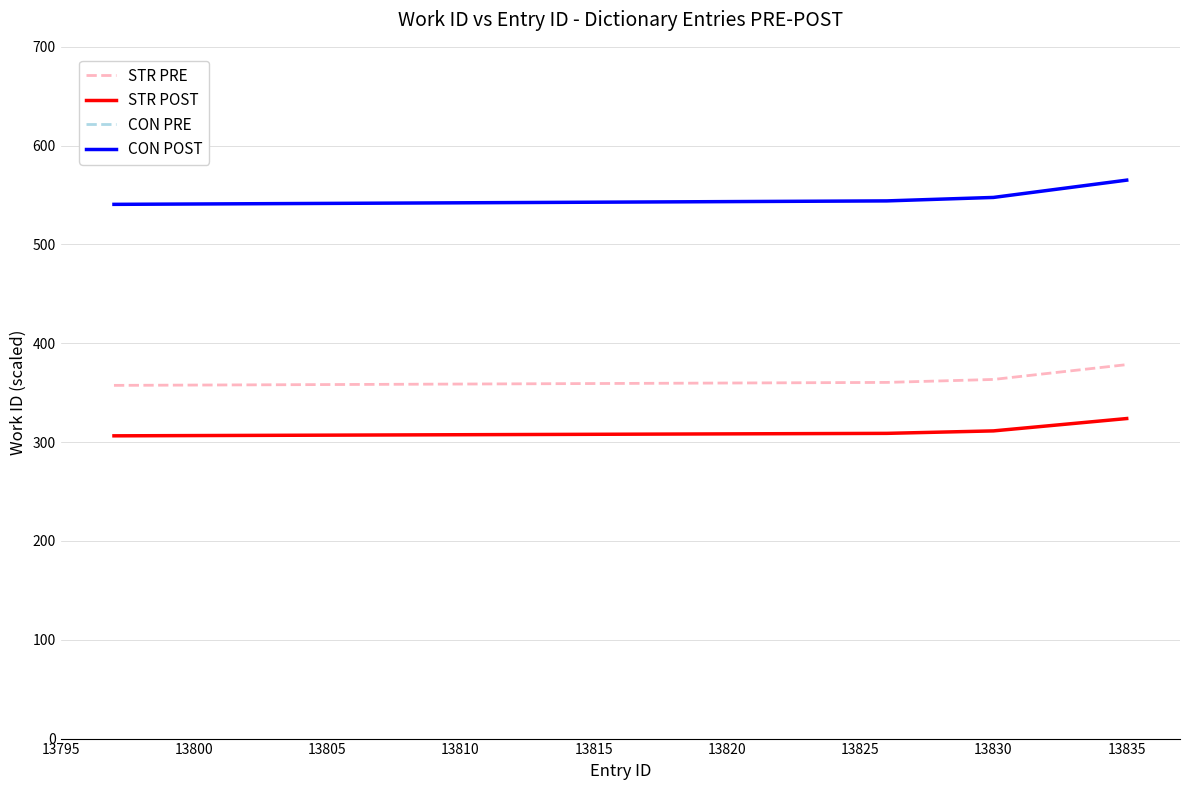

The STR POST series shows 416.1 at 13830. True or false?

False